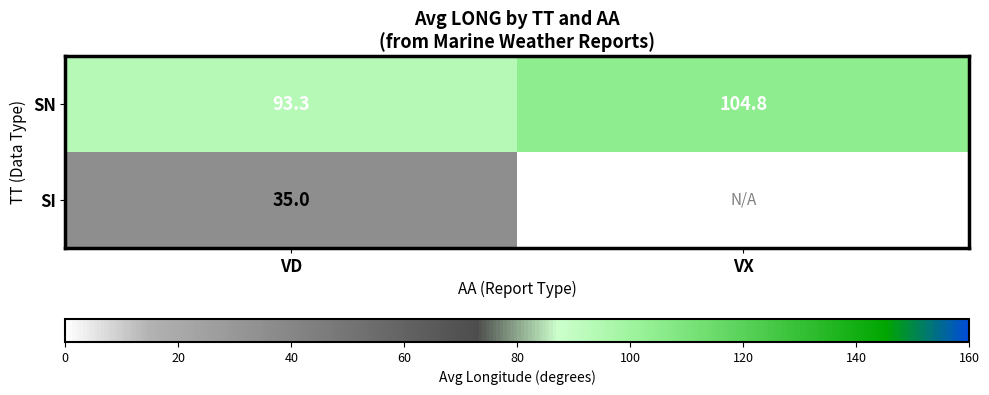

Which category has the highest value in the SN series?

VX